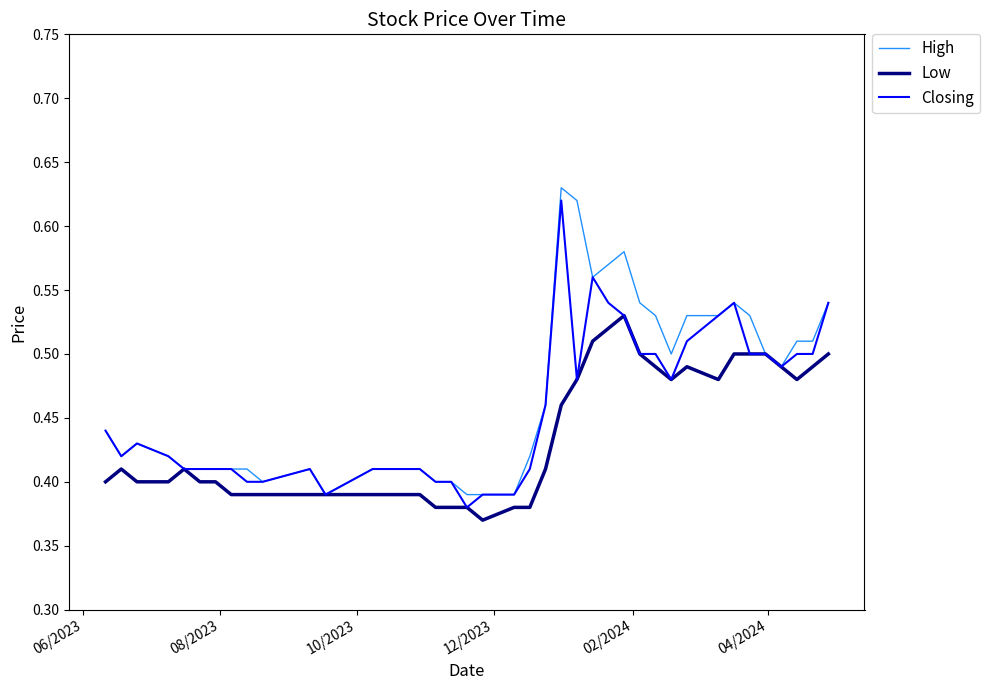

True or false: High and Closing cross at least once.

False